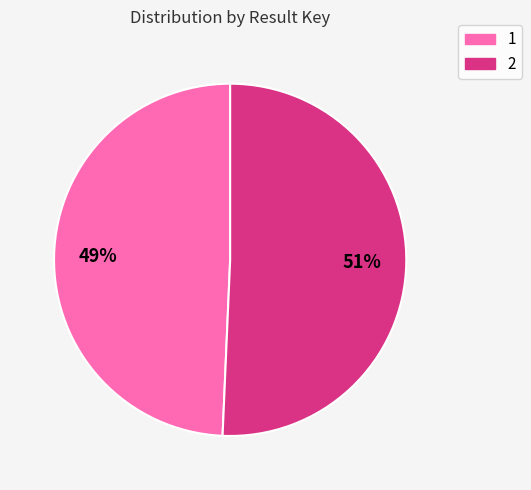

Which slice represents more than half of the pie?

2